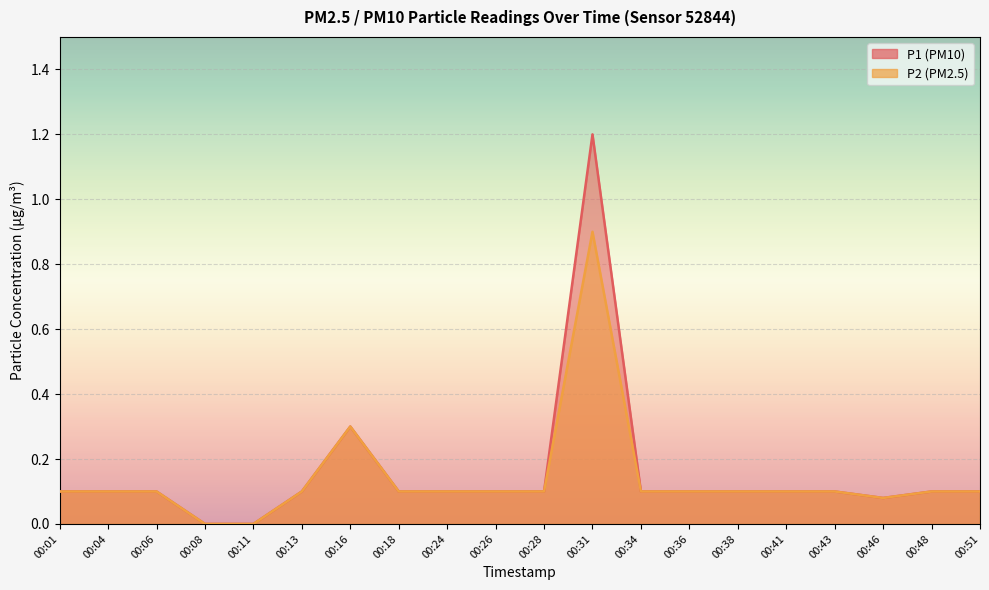

At which category does P1 reach its first local peak?

00:16